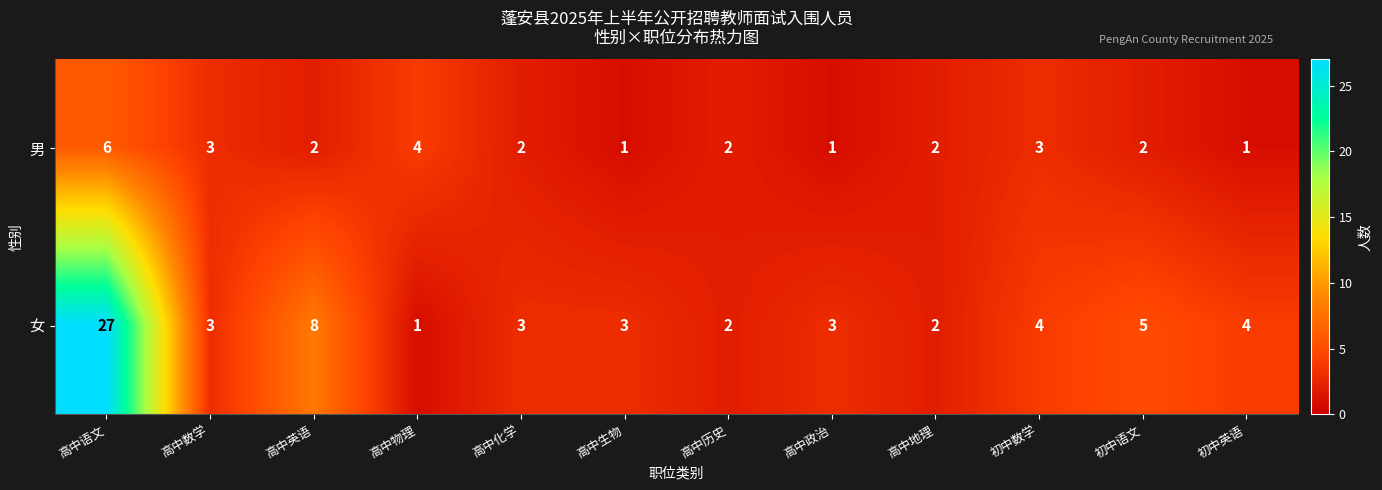

List the series in order of their overall mean, highest first.

女, 男